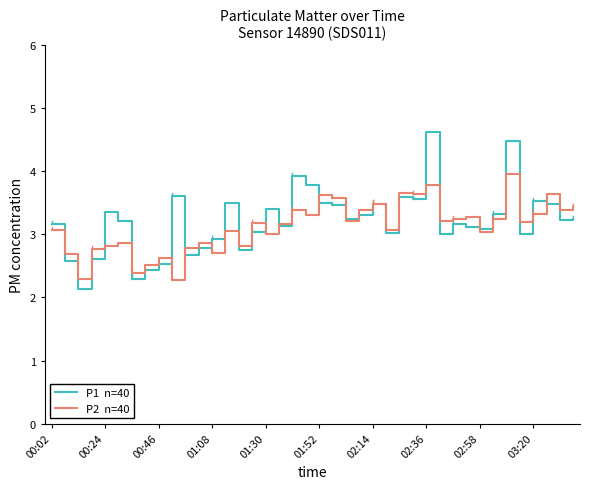

What is the greatest value displayed?

4.6